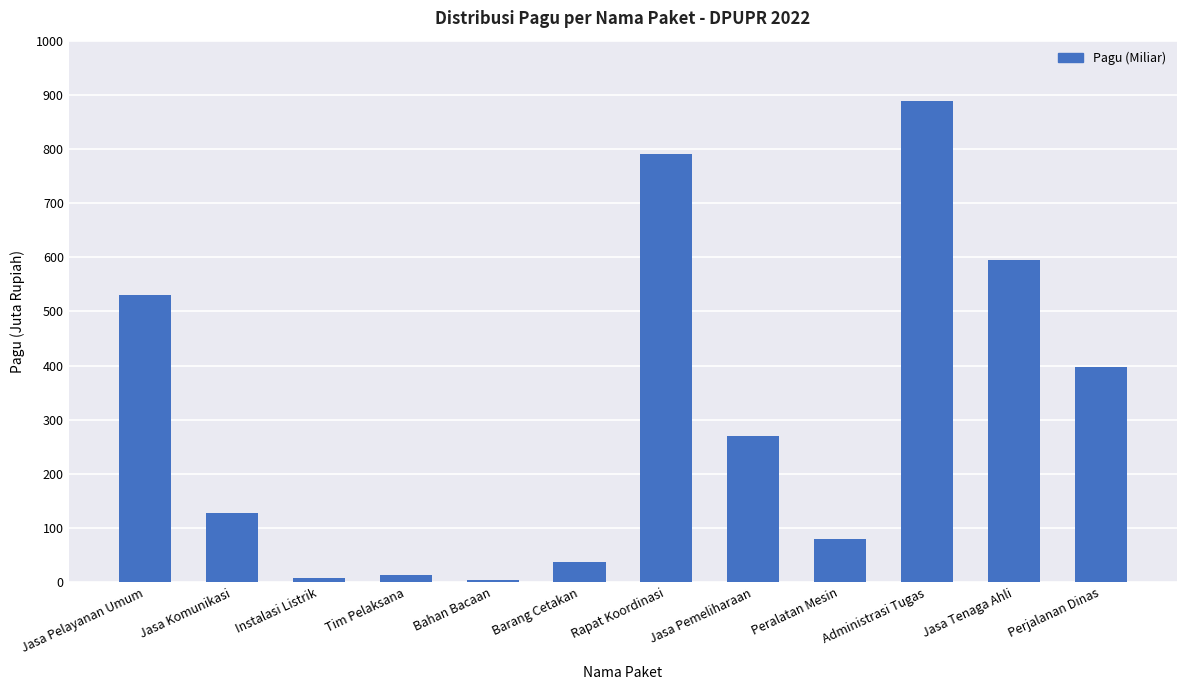

Between Jasa Pelayanan Umum and Barang Cetakan, which is larger?

Jasa Pelayanan Umum